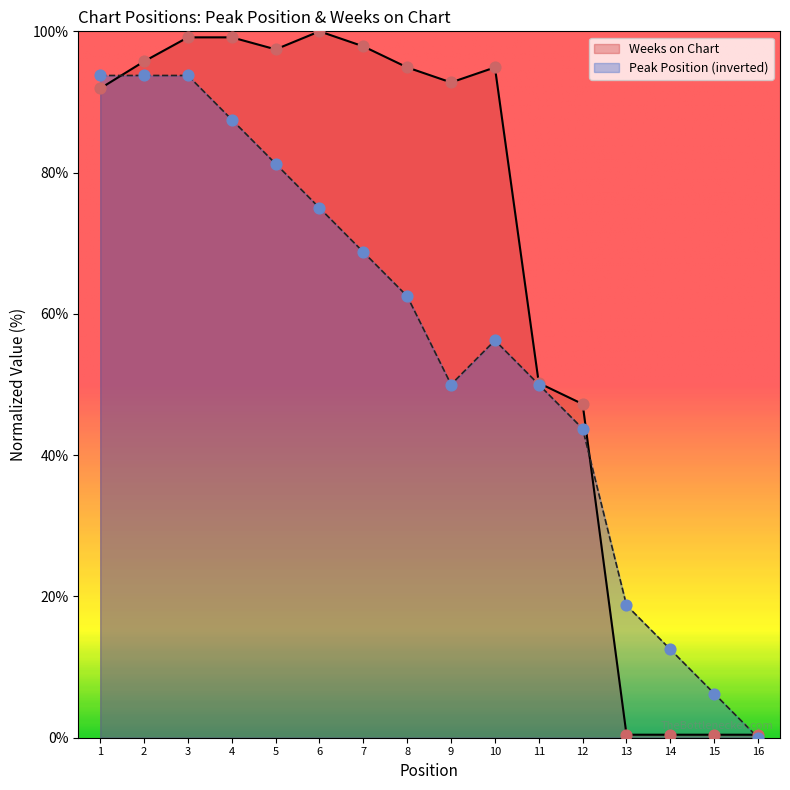

At which category is the sum across all series the highest?

3